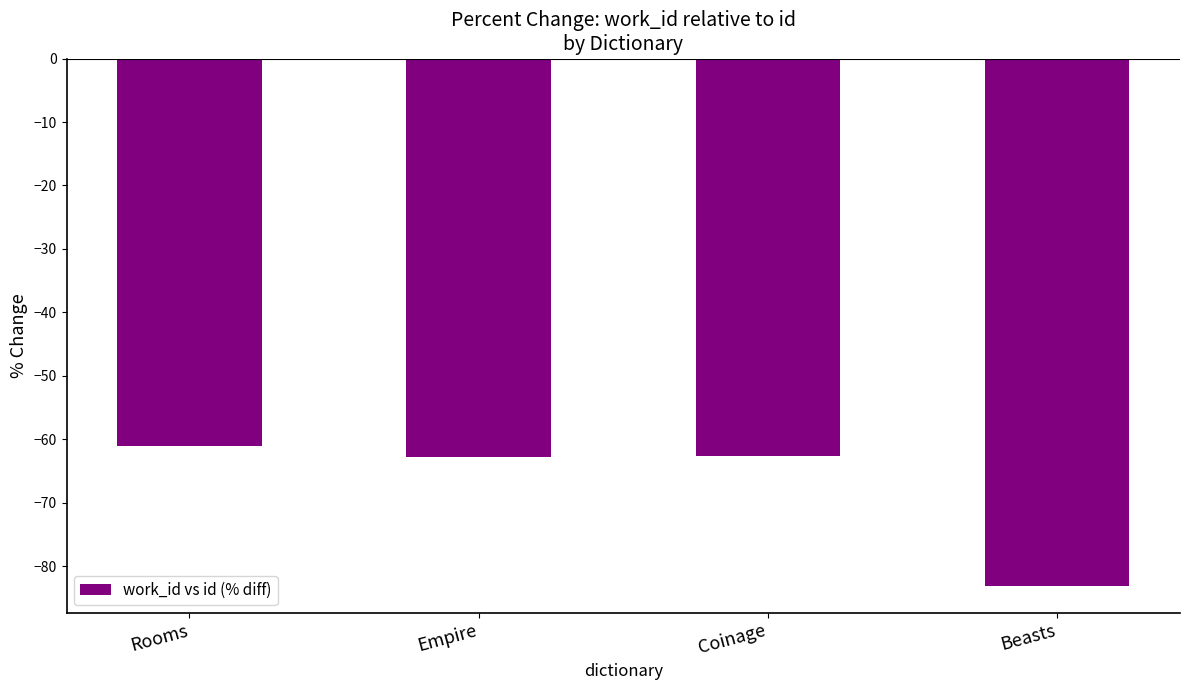

What is the sum of the values at Empire and Beasts?

-145.9